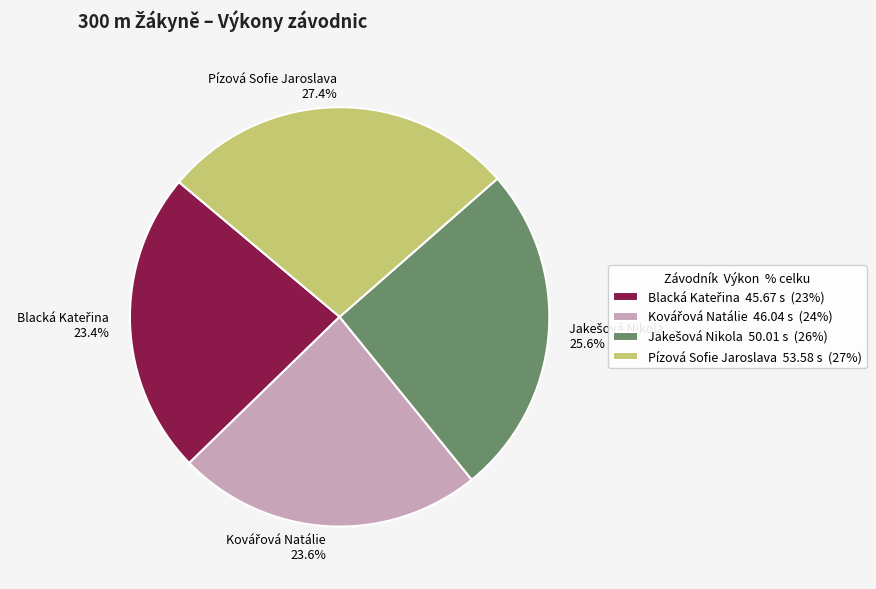

Is Pízová Sofie Jaroslava the majority of the pie?

No